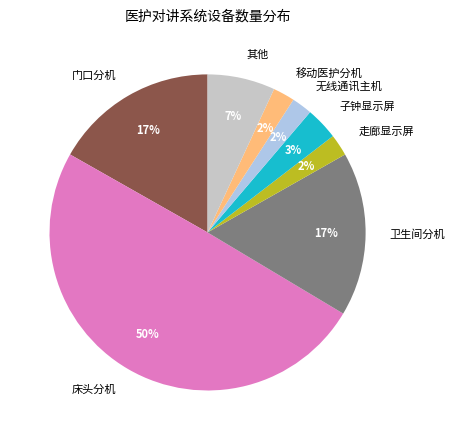

What percentage is the 子钟显示屏 slice, to the nearest percent?

3%